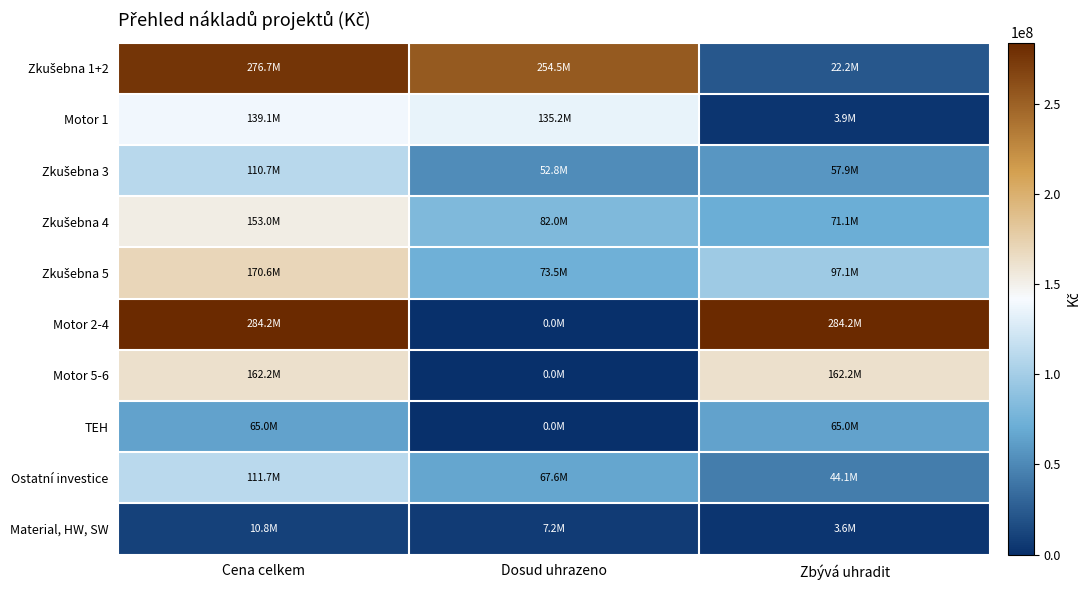

What is the difference between the highest and lowest values at Cena celkem?

273392511.2